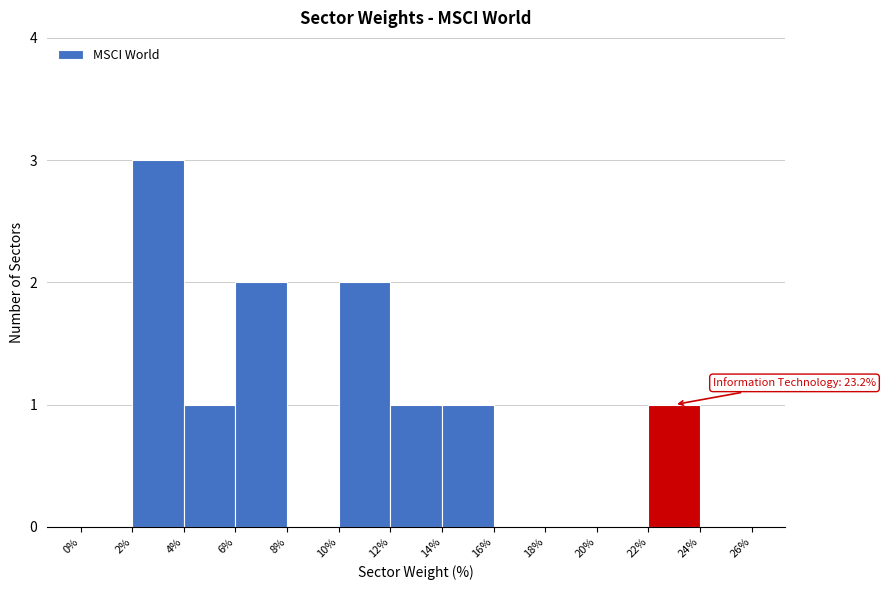

Over which range of the x-axis is the bar tallest?

2% to 4%